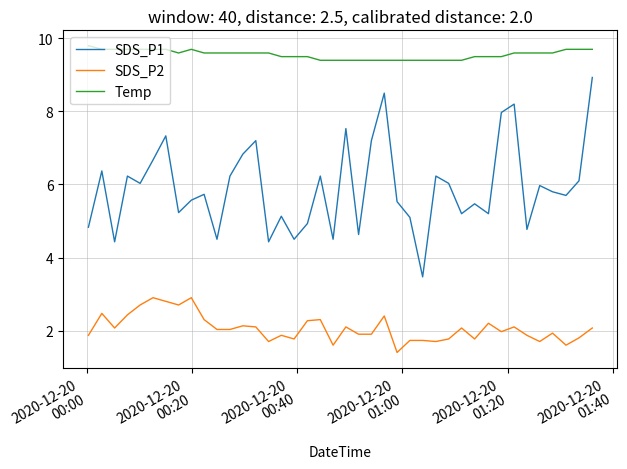

Rank the series by their average value, from lowest to highest.

SDS_P2, SDS_P1, Temp